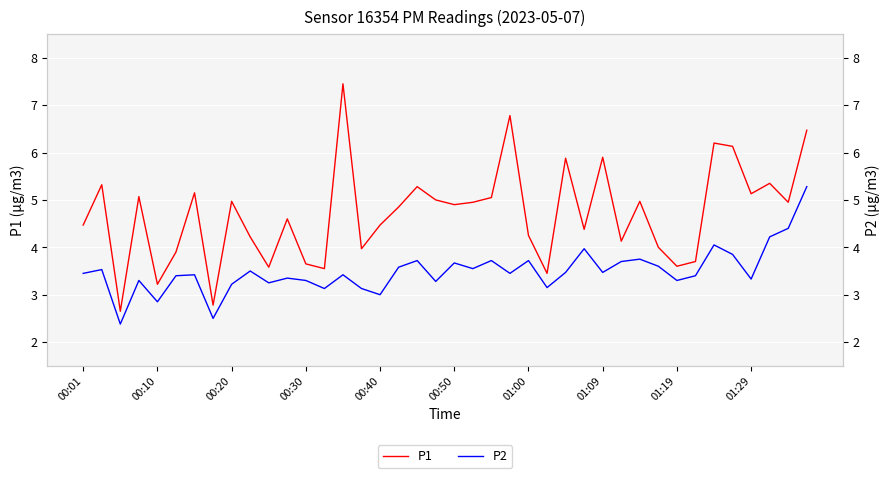

What is the maximum value shown in the chart?

7.5